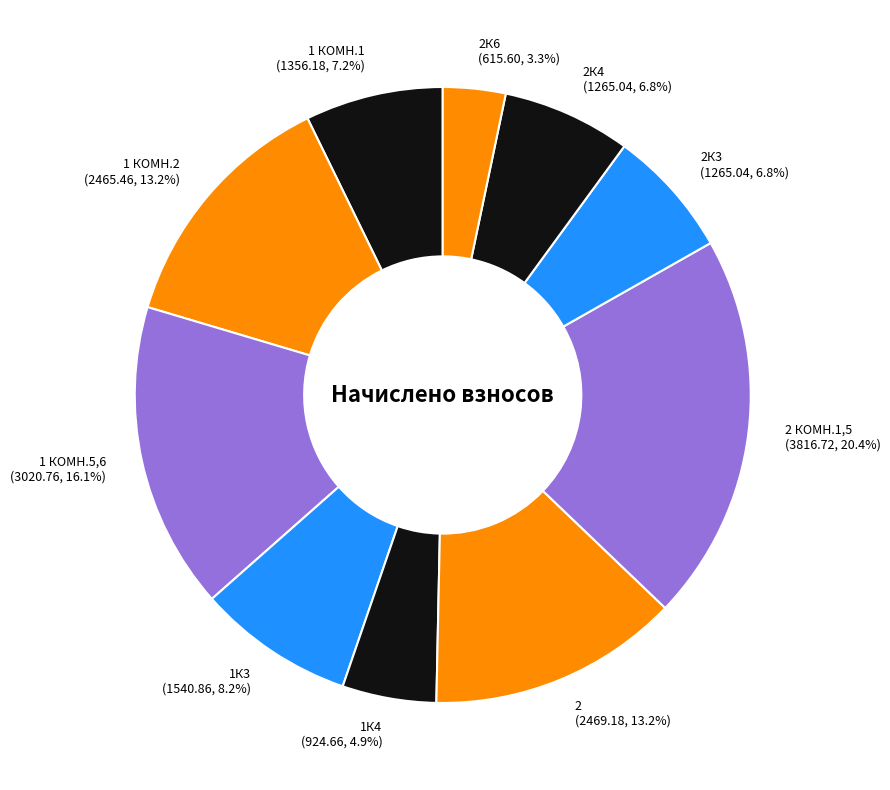

Is there a majority slice in this chart?

No